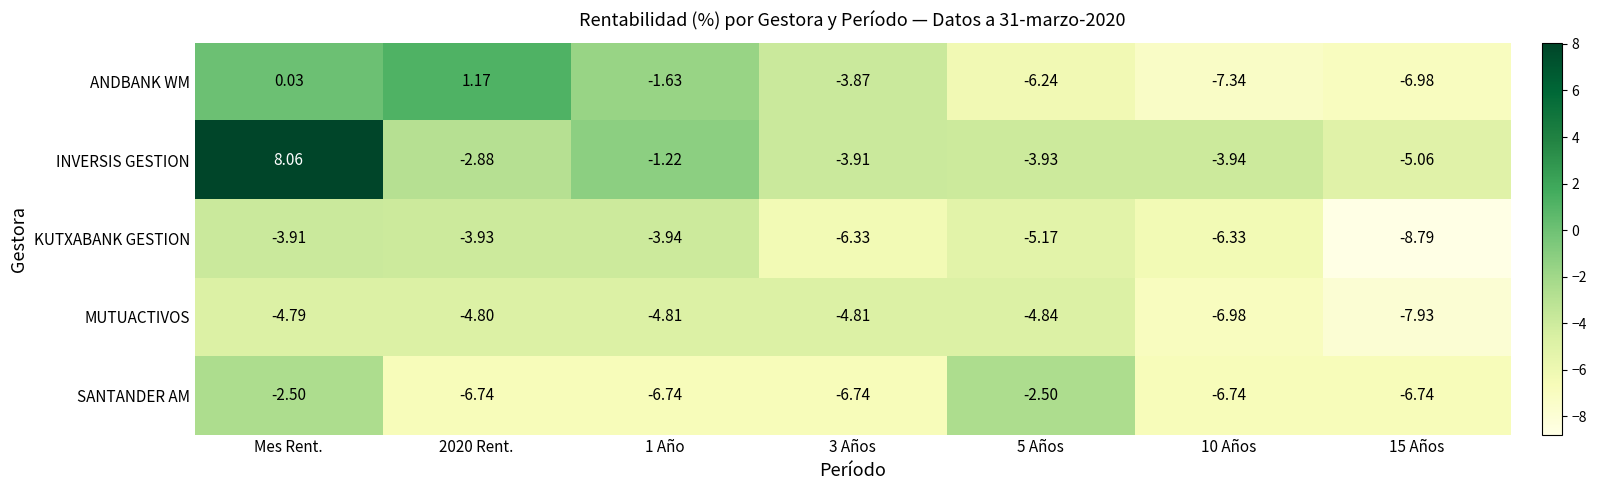

List the series in order of their peak value, highest first.

INVERSIS GESTION, ANDBANK WM, SANTANDER AM, KUTXABANK GESTION, MUTUACTIVOS